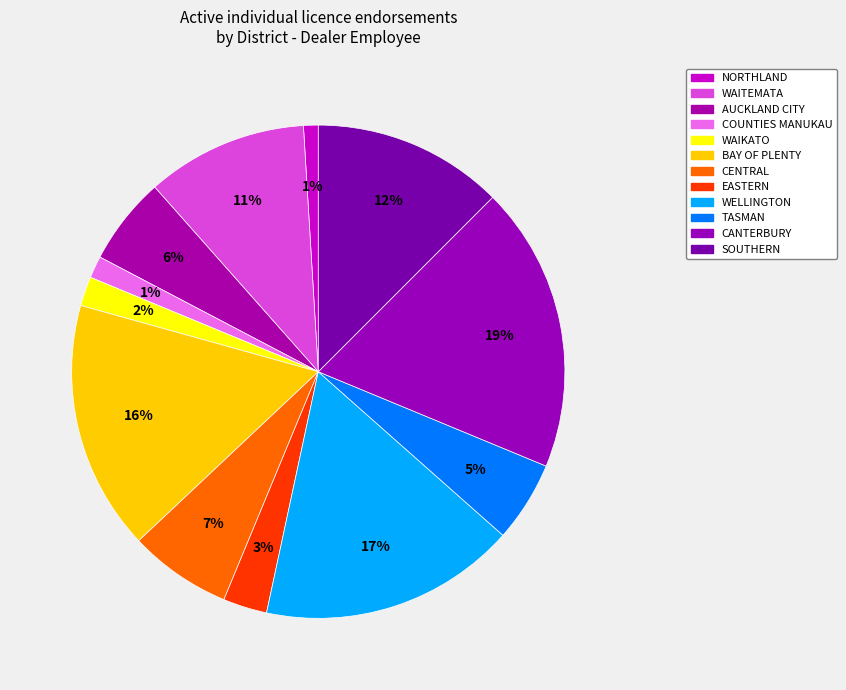

Which has a higher value, AUCKLAND CITY or CENTRAL?

CENTRAL